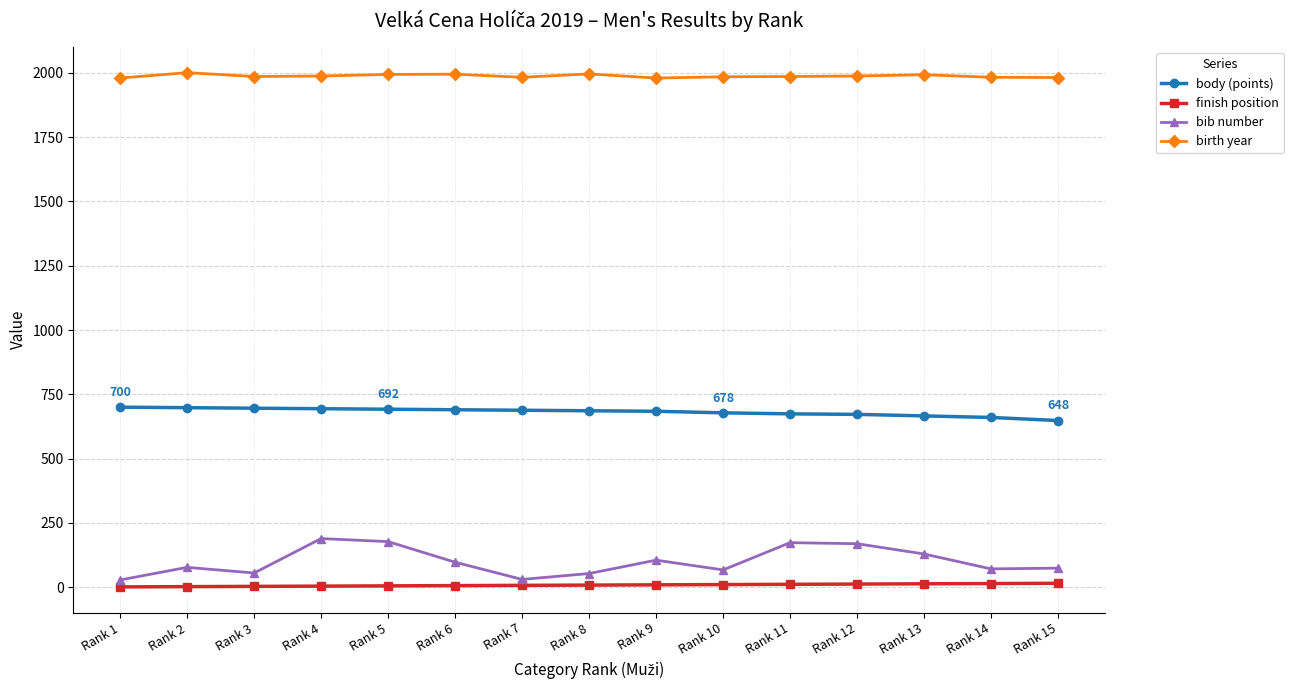

True or false: birth year has more than 1 interior local peaks.

True